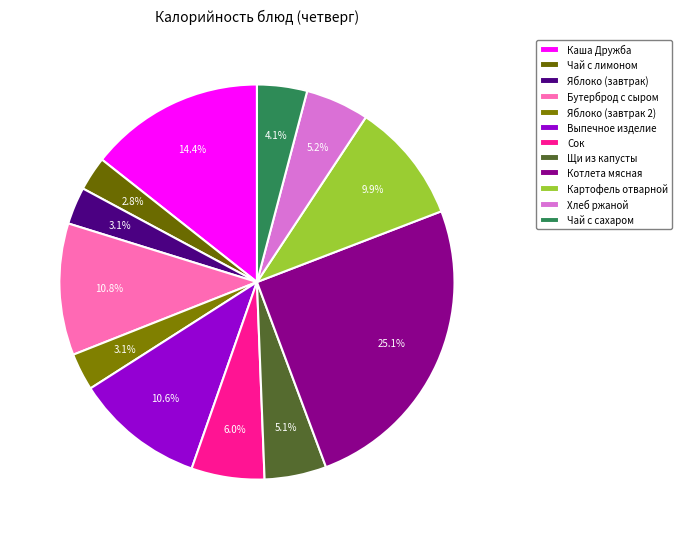

The Щи из капусты slice represents 5% of the pie. True or false?

True